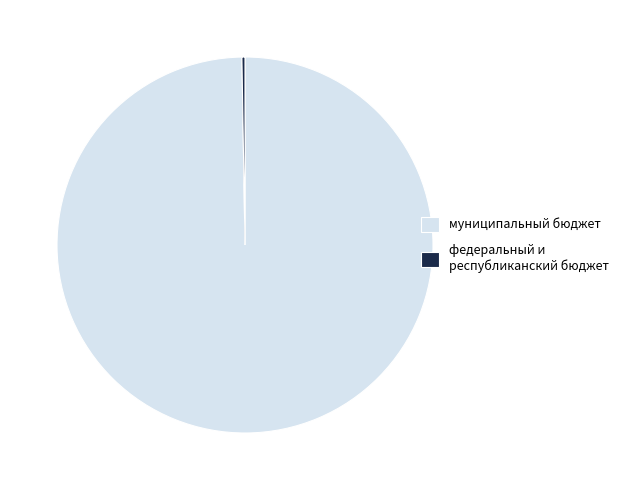

True or false: муниципальный бюджет accounts for 100% of the total.

True